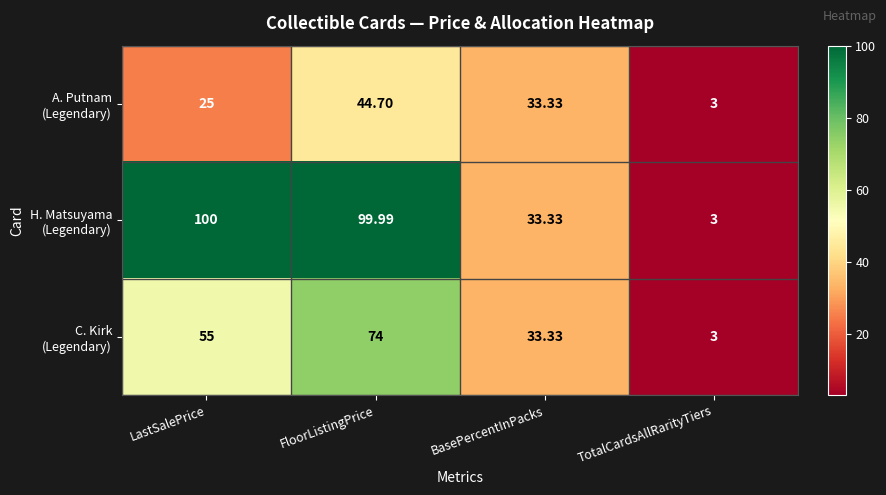

At which category does the chart reach its peak across all series?

LastSalePrice